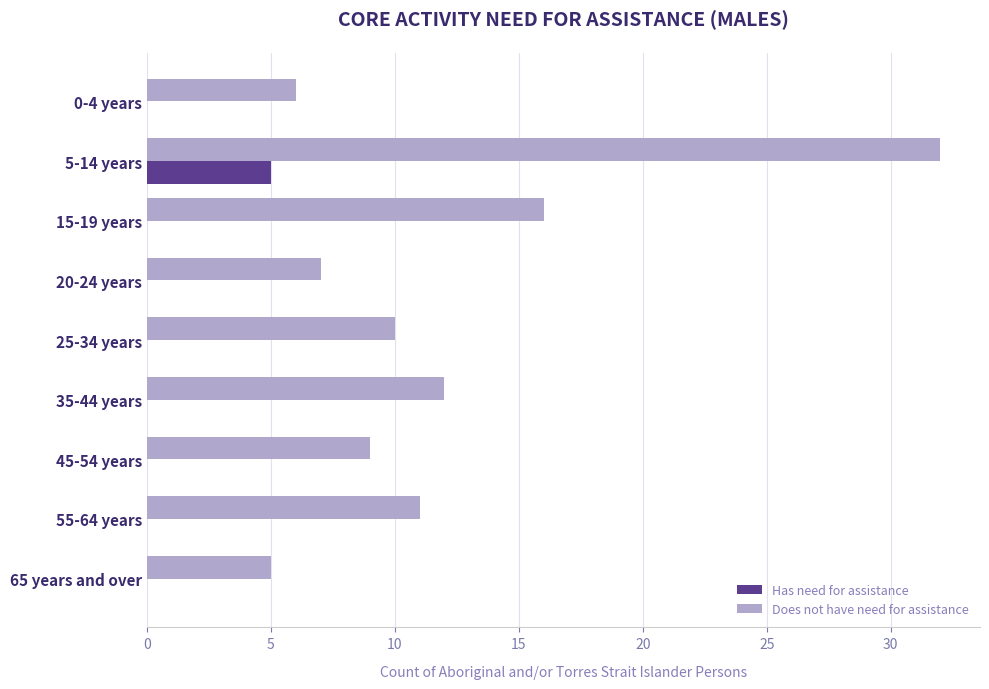

Is it true that Has need for assistance equals 0 at 20-24 years?

True